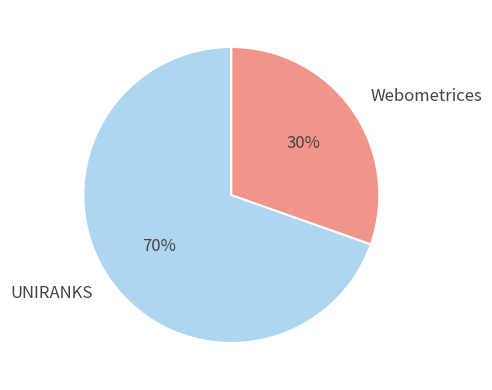

Which category has the smallest portion of the pie?

Webometrices